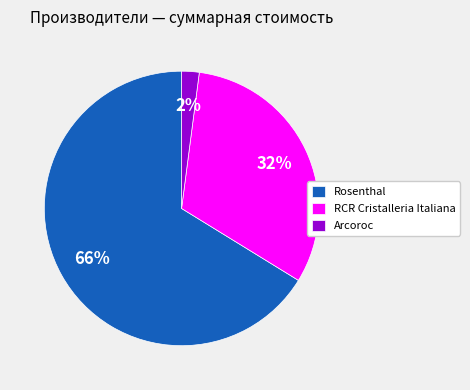

To the nearest percent, what percentage of the pie is RCR Cristalleria Italiana?

32%